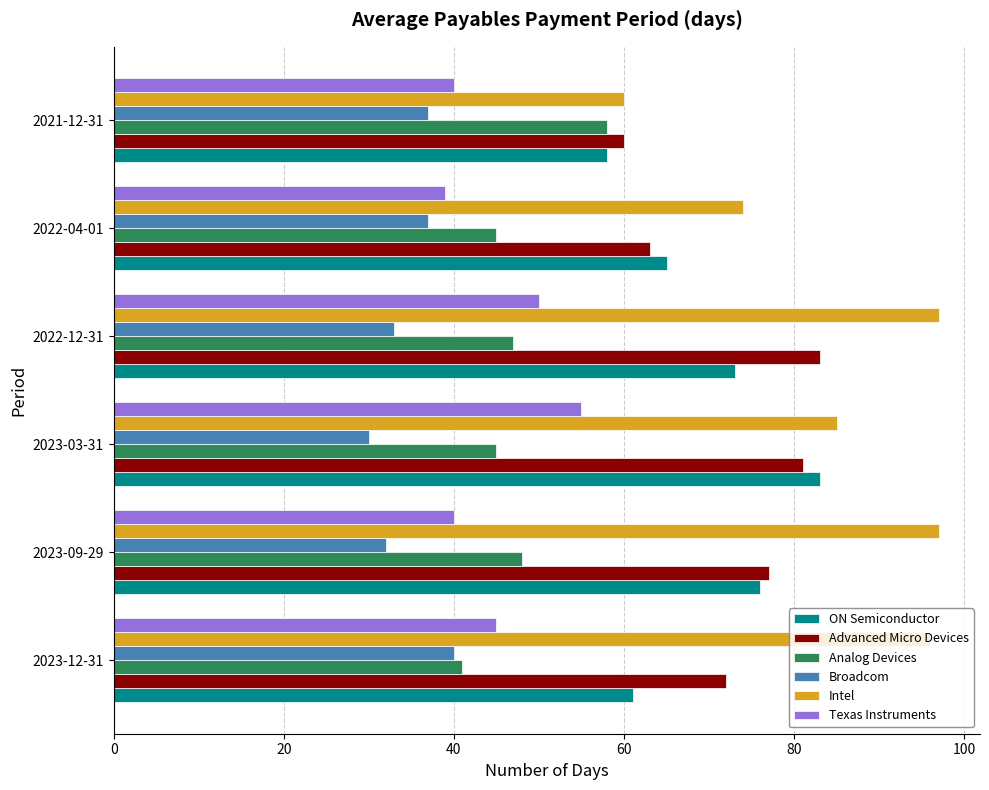

What is the highest value of the Advanced Micro Devices series?

83